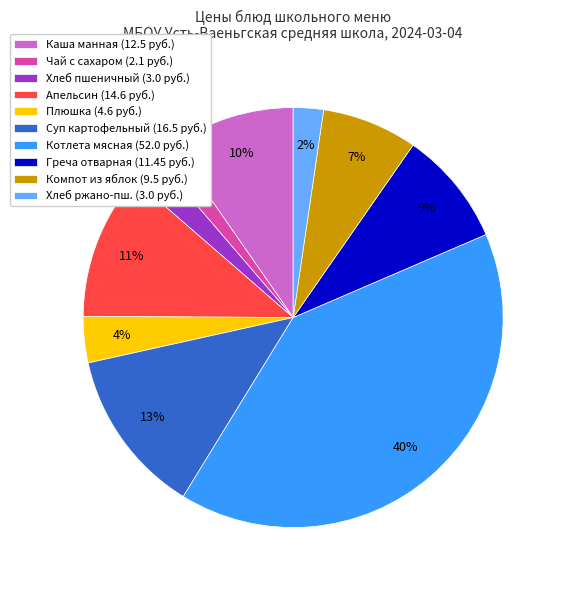

Count the number of slices in the pie.

10